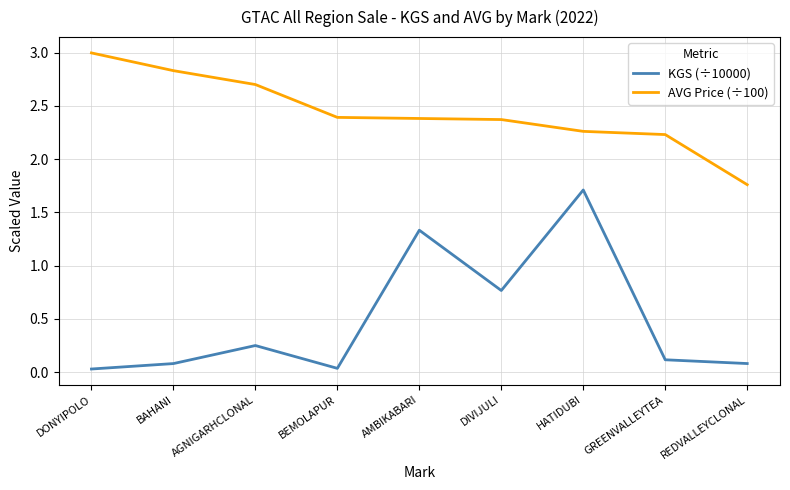

True or false: KGS (÷10000) has a value of 0.3 at DIVIJULI.

False